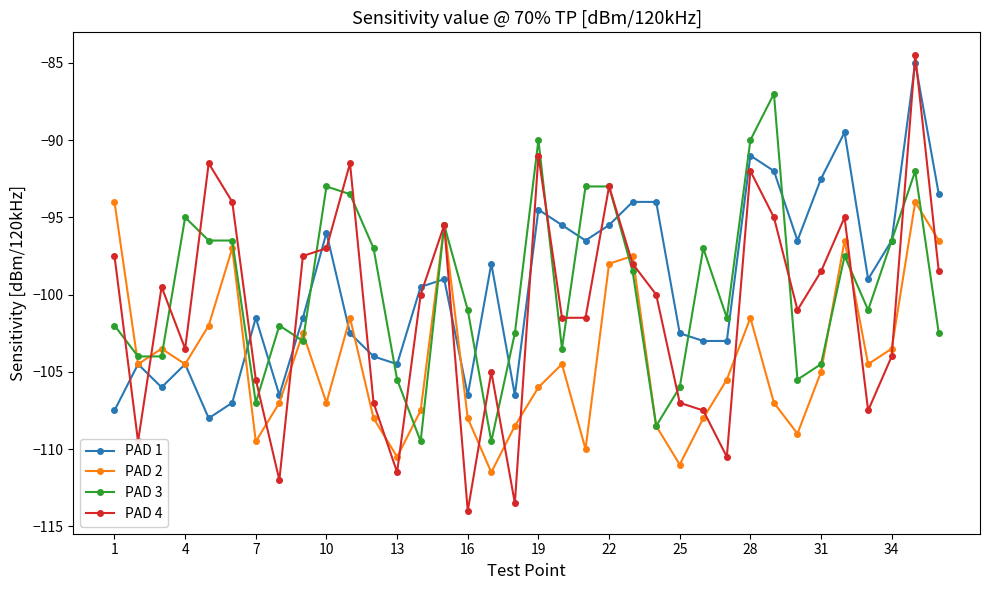

What is the sum of all PAD 2 values?

-3749.0